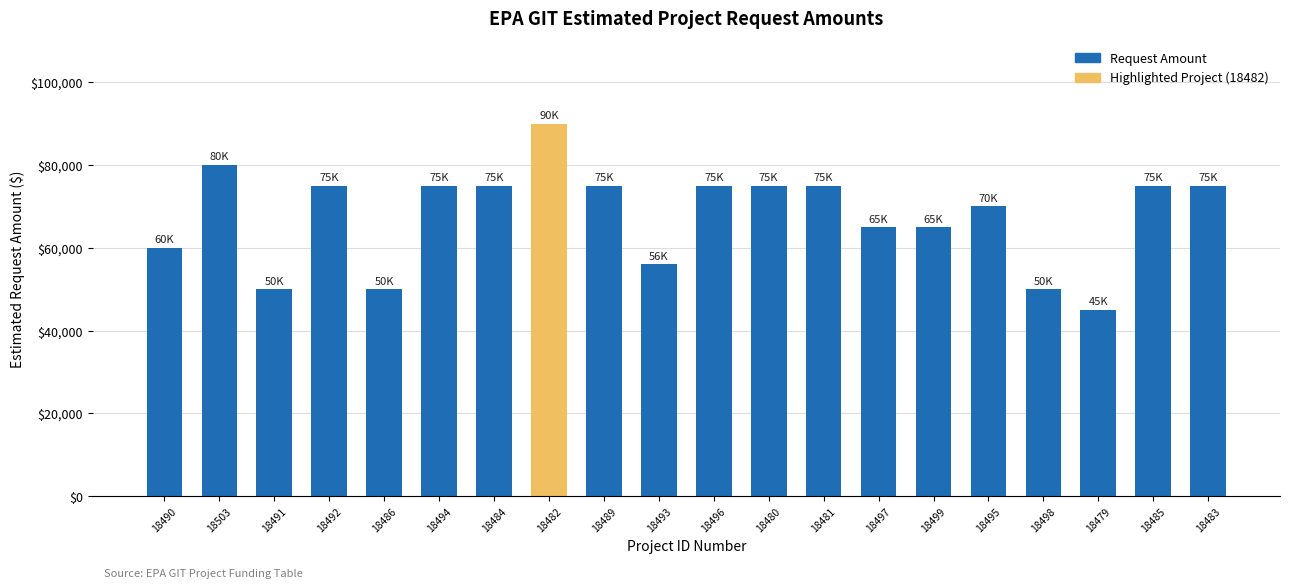

What is the change in value from 18503 to 18482?

+10000